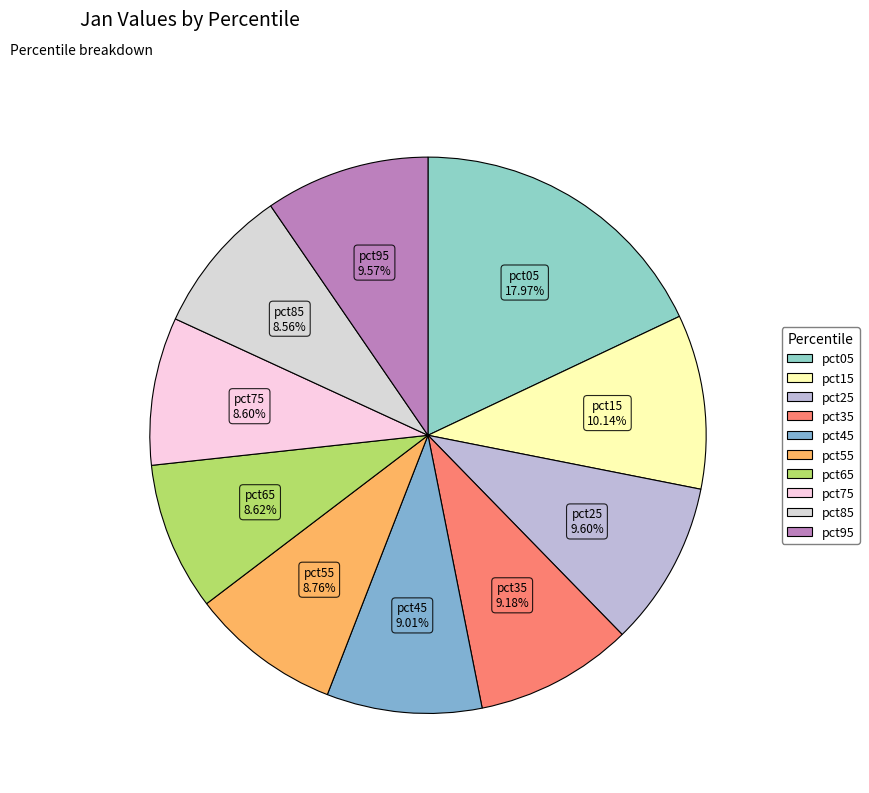

Is there any slice that represents more than half of the pie?

No